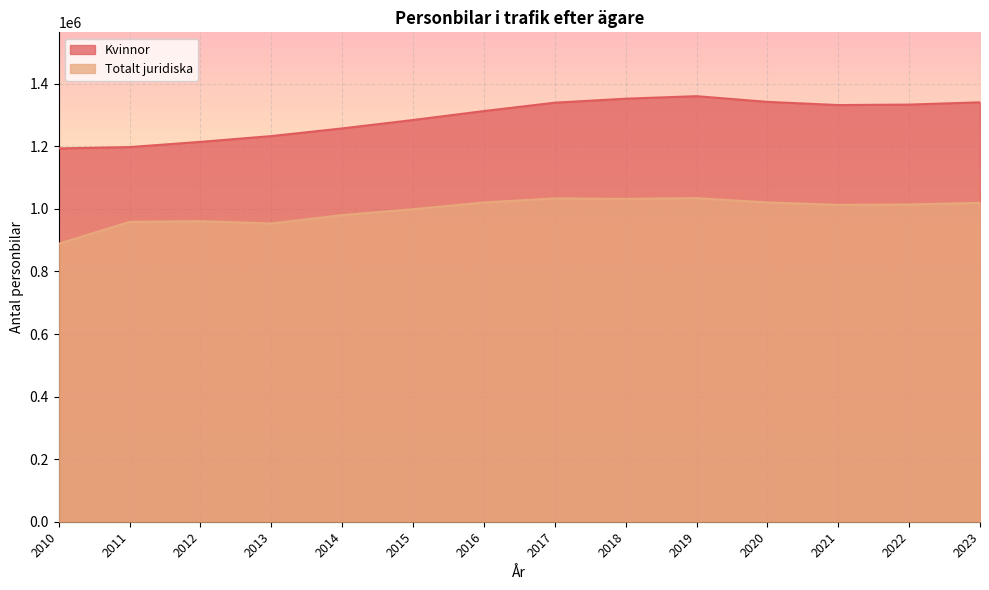

True or false: Kvinnor and Totalt juridiska intersect in this chart.

False